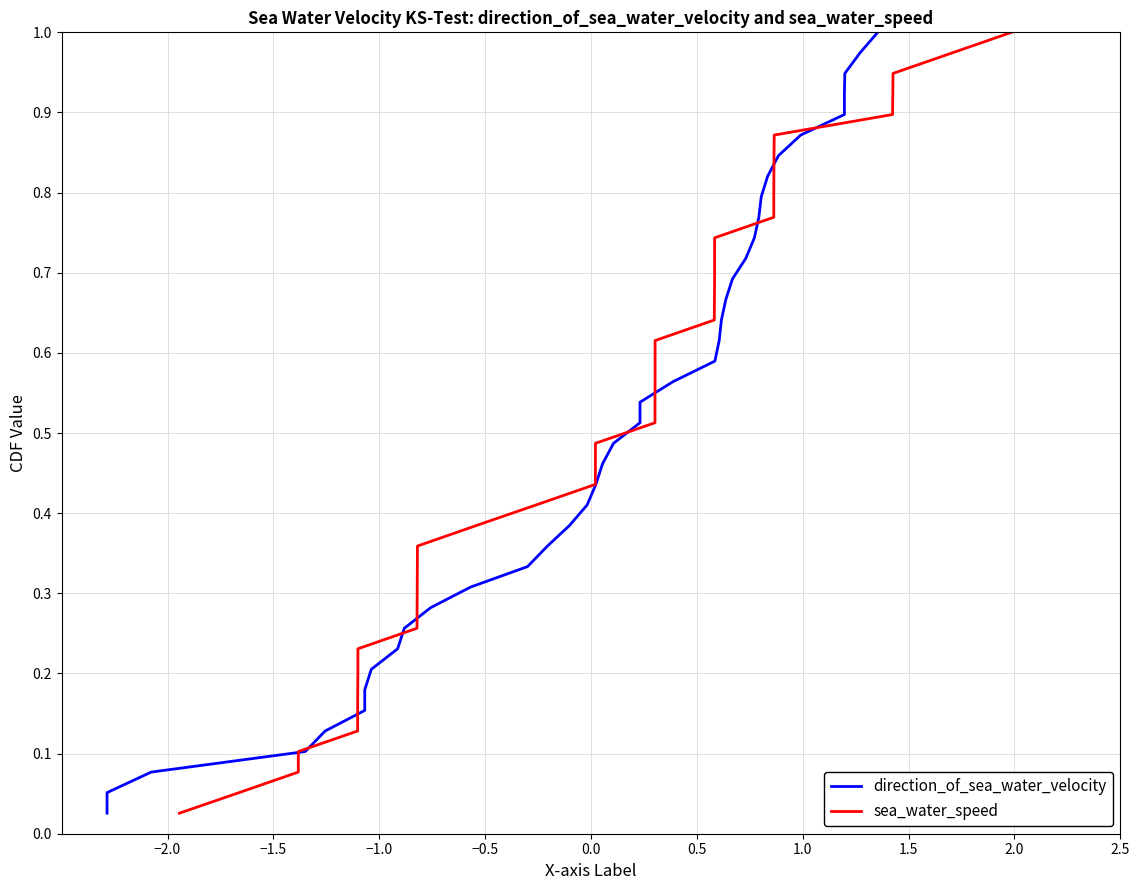

What is the average value of the direction_of_sea_water_velocity series?

0.5